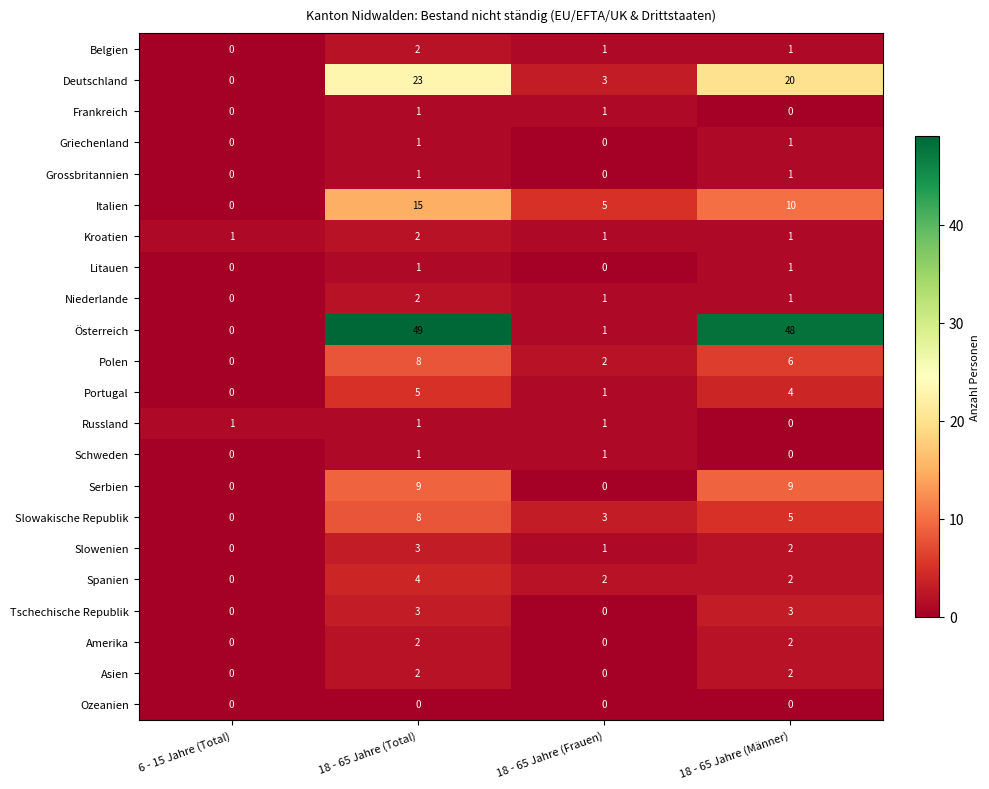

How many data points in Griechenland are less than 1?

2